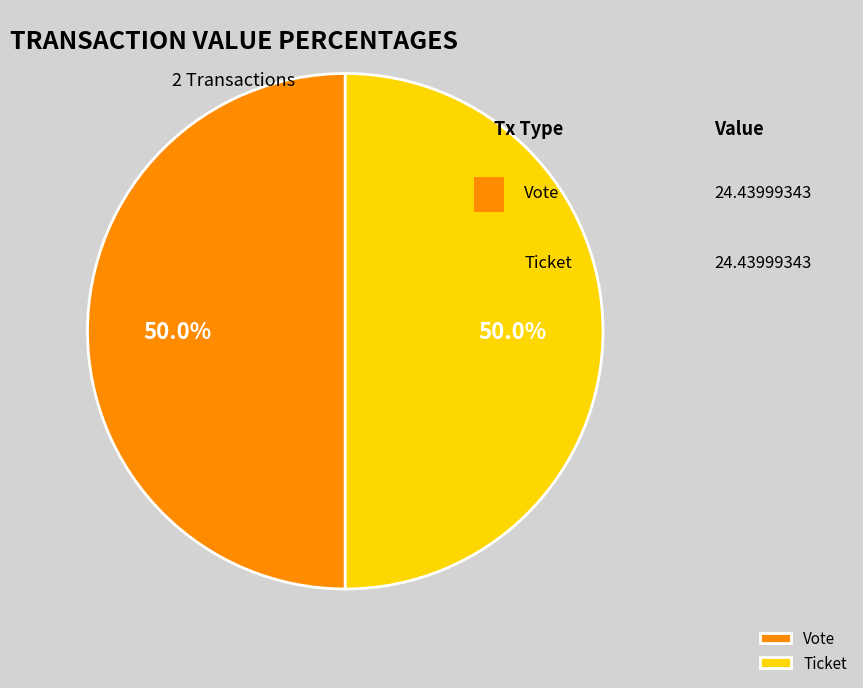

To the nearest percent, what is the difference between the largest and smallest slice percentages?

100%